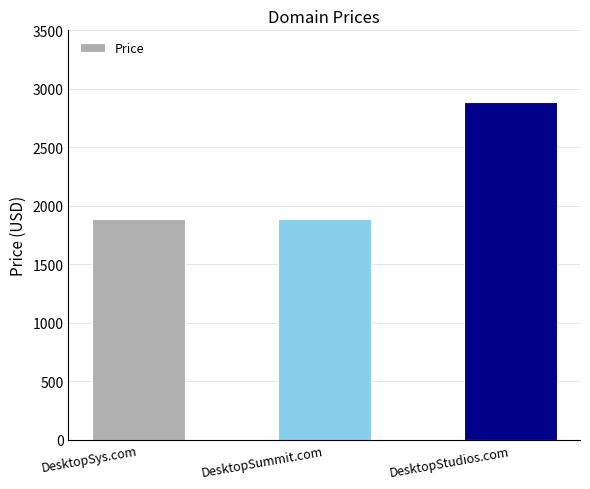

True or false: the data shows 1888 at DesktopSummit.com.

True